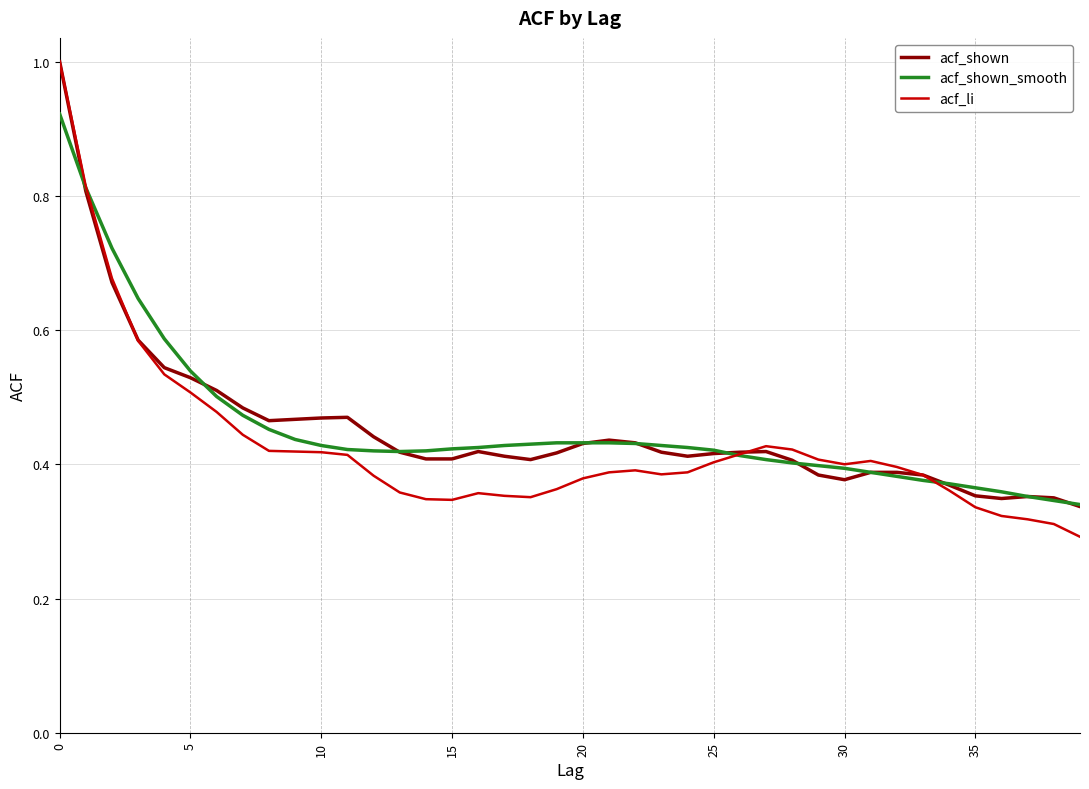

Which series has the largest range (max minus min)?

acf_li